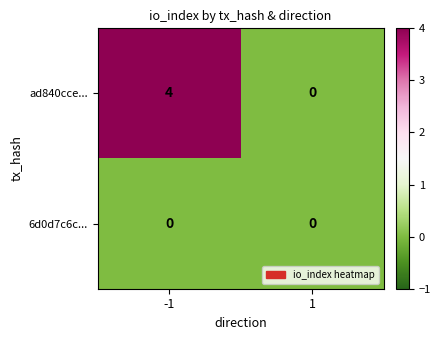

How many series are shown in this chart?

2